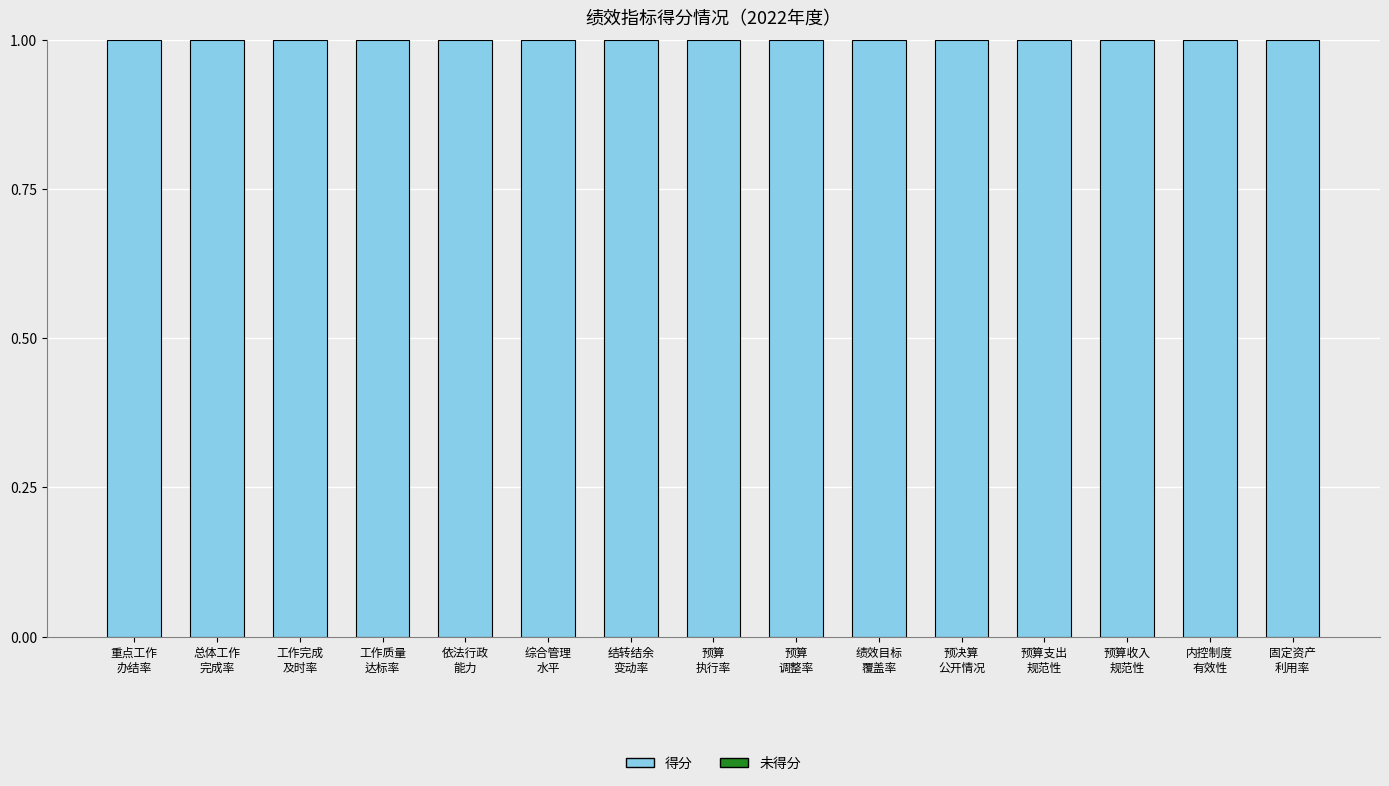

Is the value of 未得分 at 工作完成
及时率 greater than the value of 得分 at 预算收入
规范性?

No